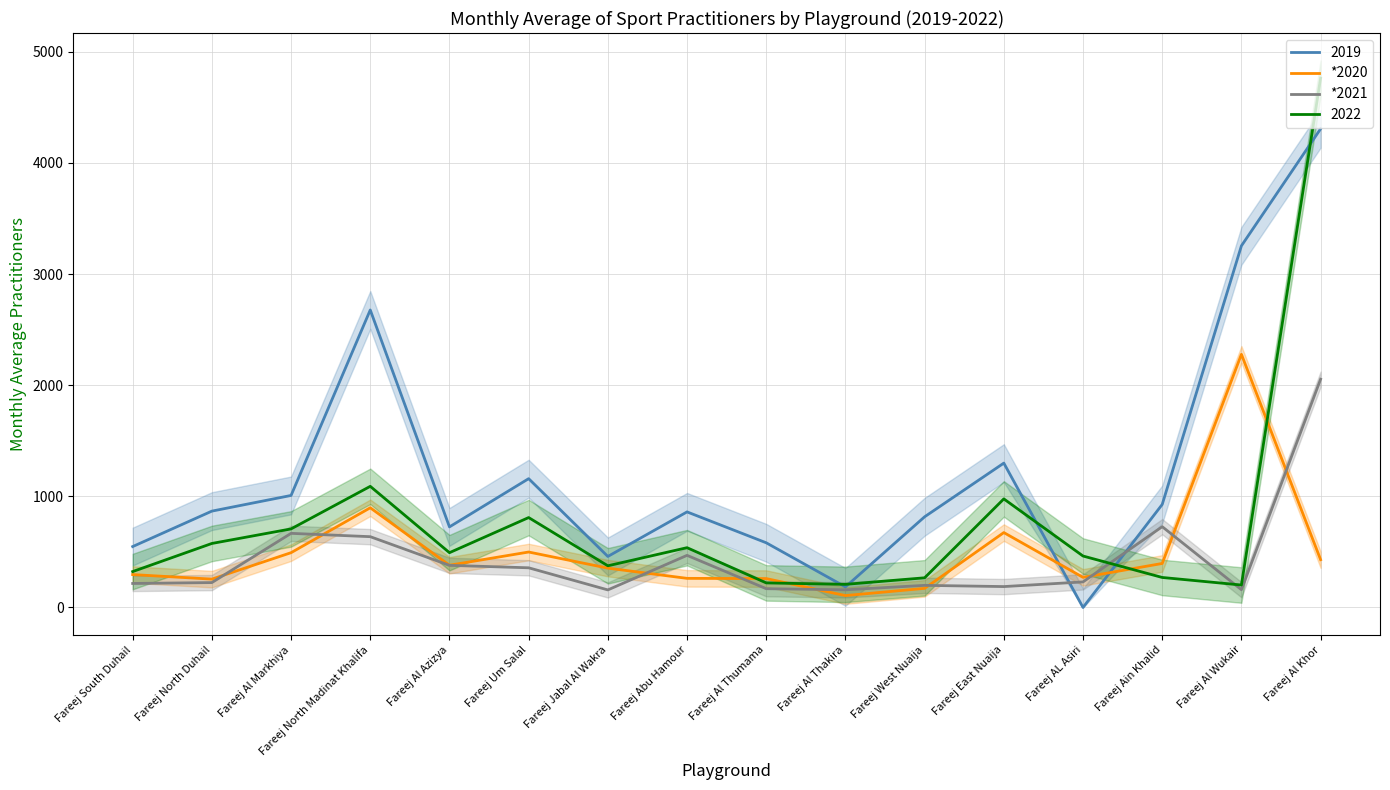

What is the sum of all *2020 values?

8024